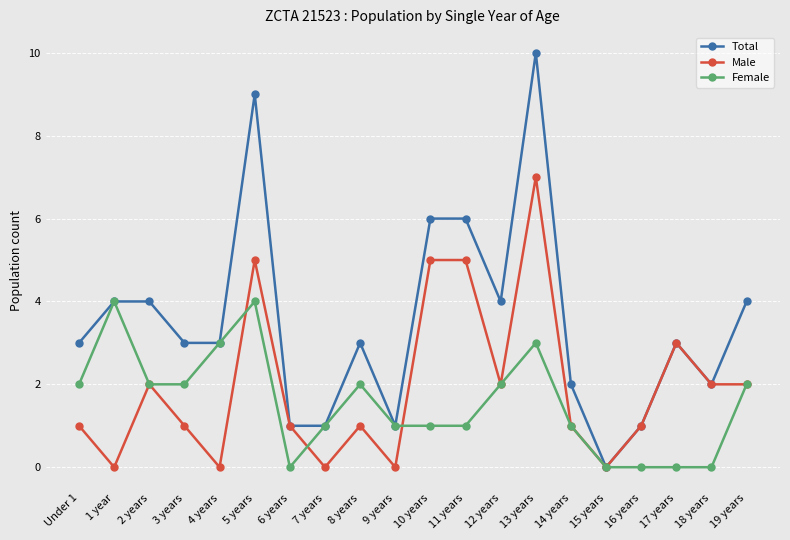

How many series are shown in this chart?

3